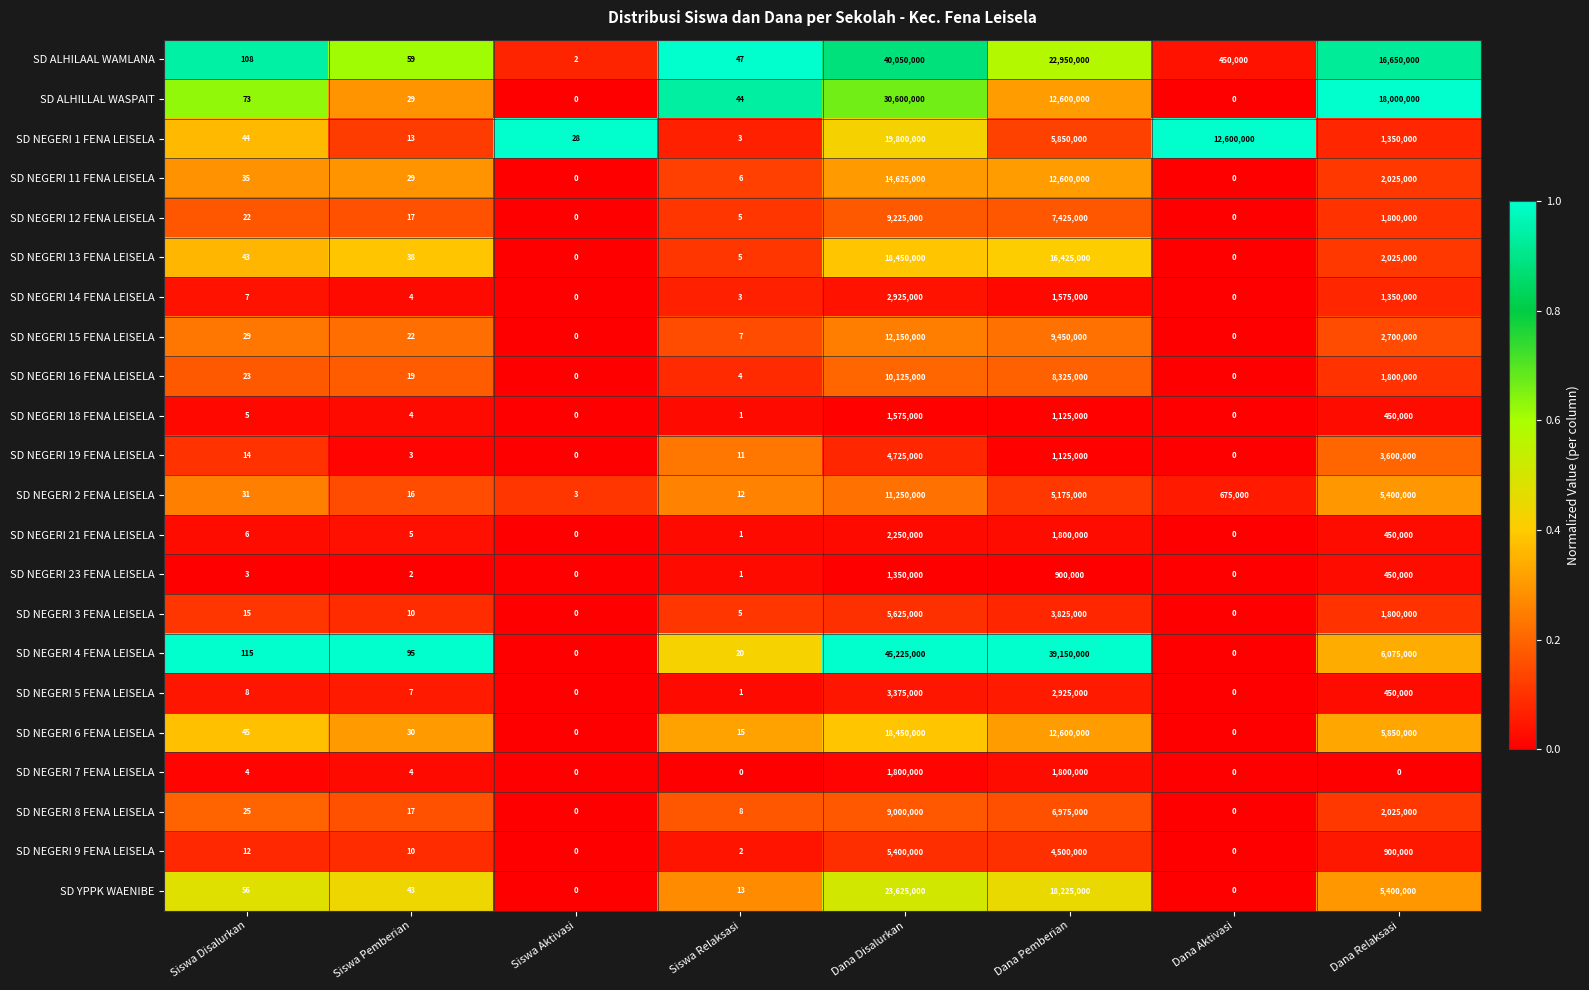

At how many categories does at least one series exceed 0?

8